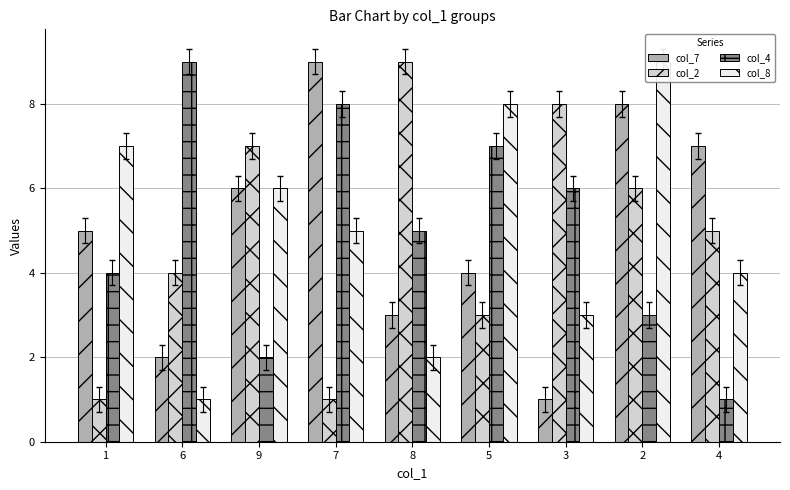

The value of col_7 at 3 is 1. True or false?

True